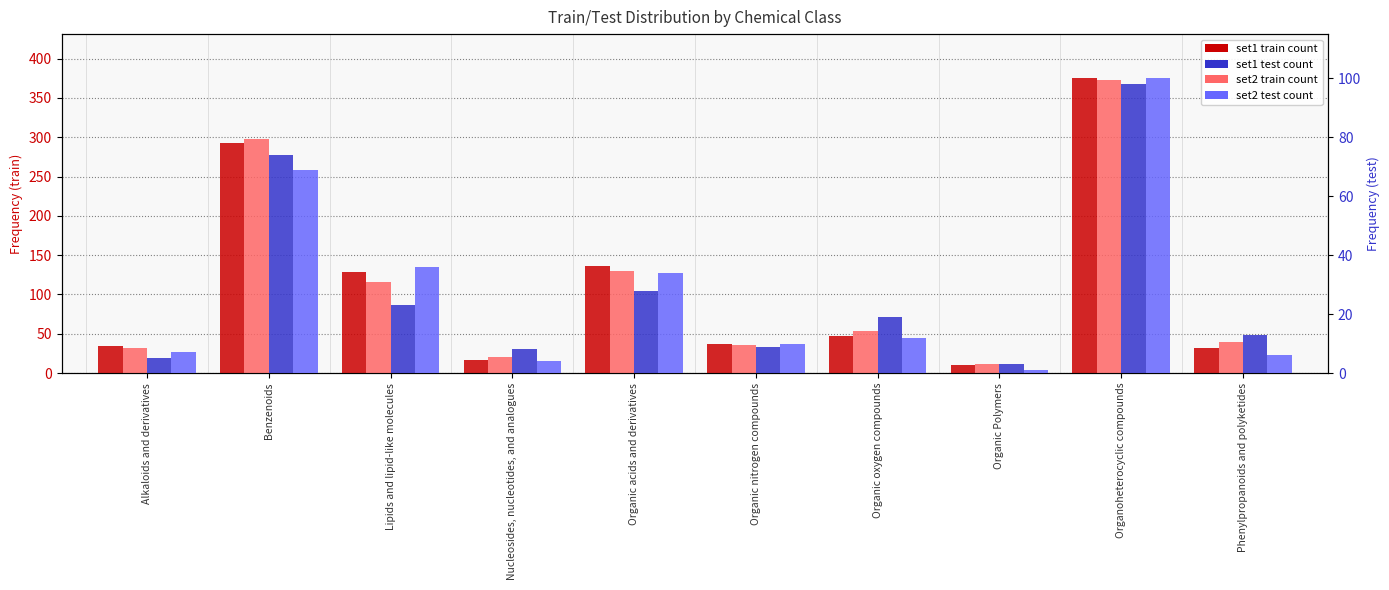

How many data points in set2-test are less than 12?

5